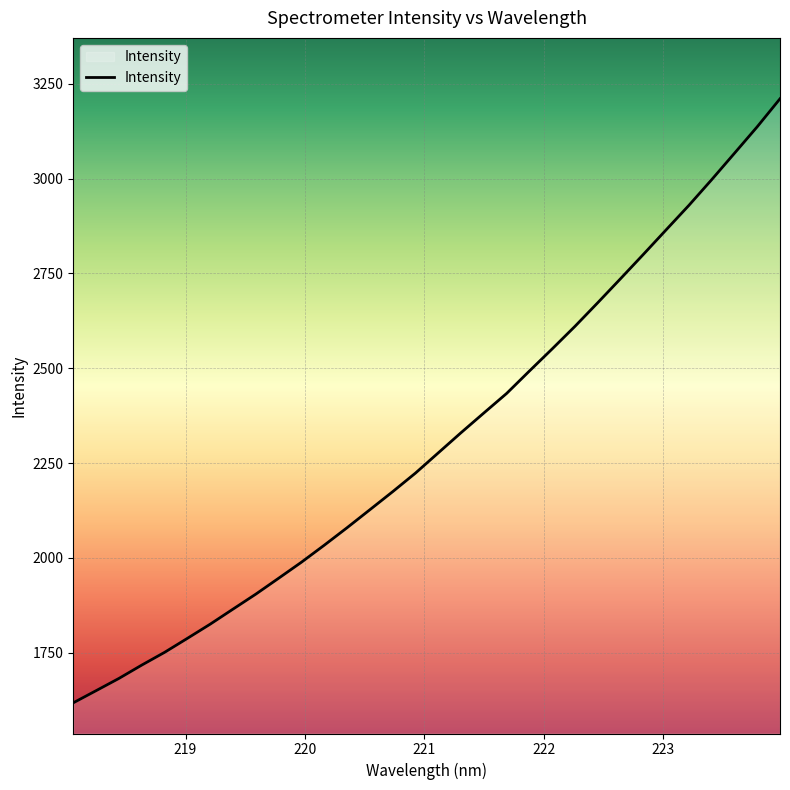

How many lines are shown in the chart?

1